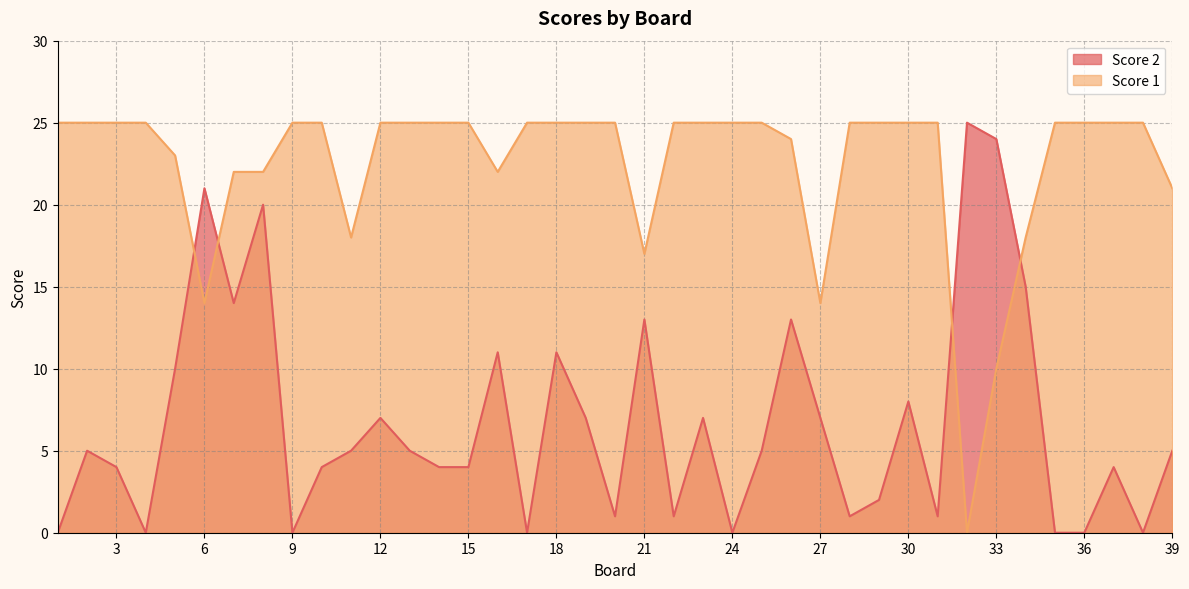

What is the sum of the Score 1 values at 5 and 3?

48